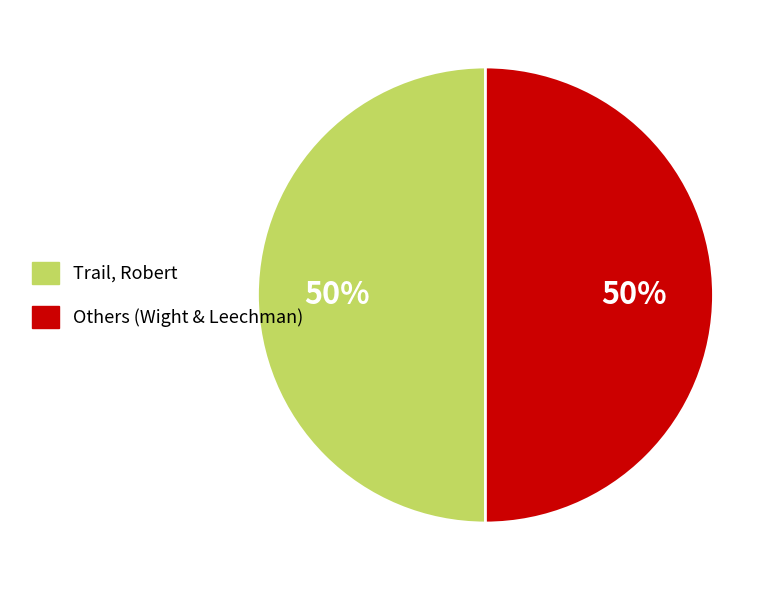

True or false: Trail, Robert accounts for 65% of the total.

False